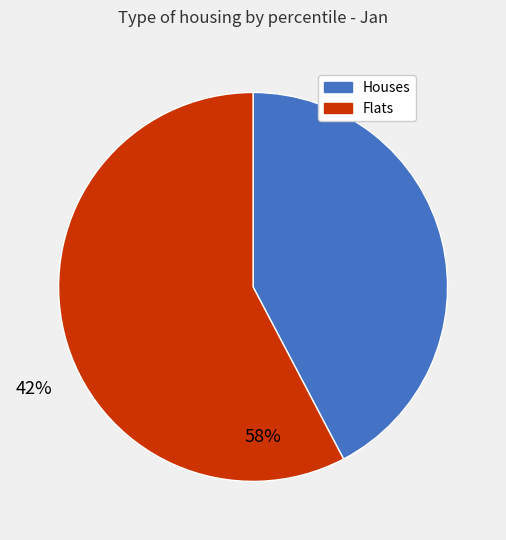

Is there a majority slice in this chart?

Yes